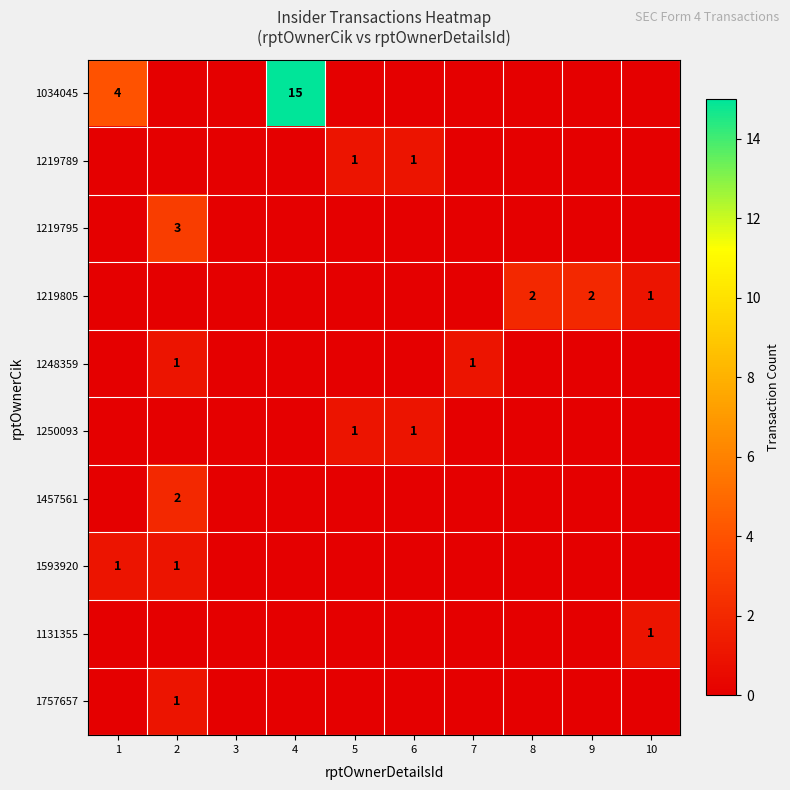

How many series are shown in this chart?

10